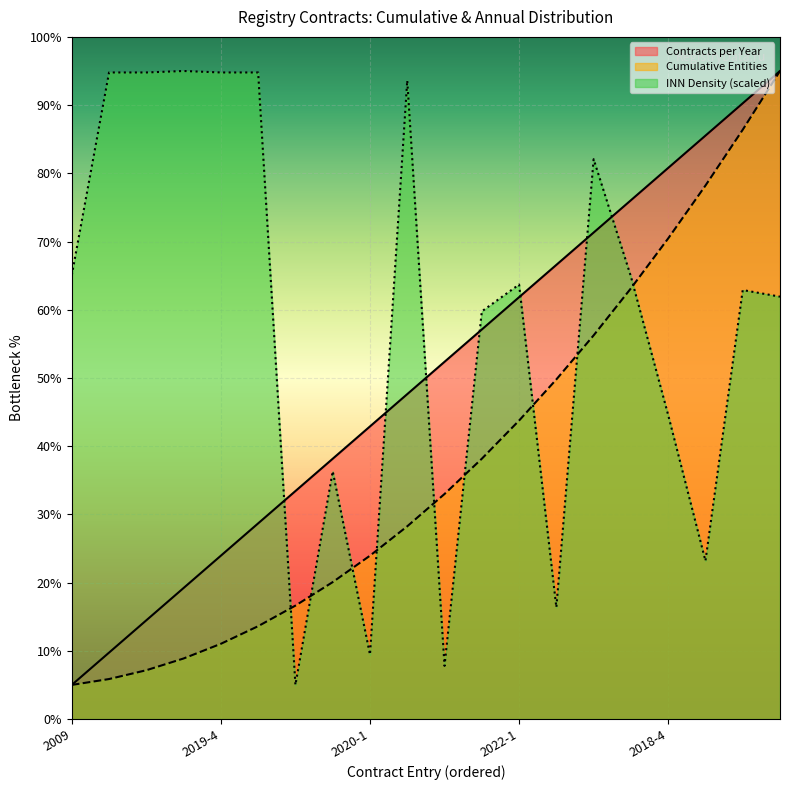

What are all the series names shown in the legend?

Contracts per Year, Cumulative Entities, INN Density (scaled)